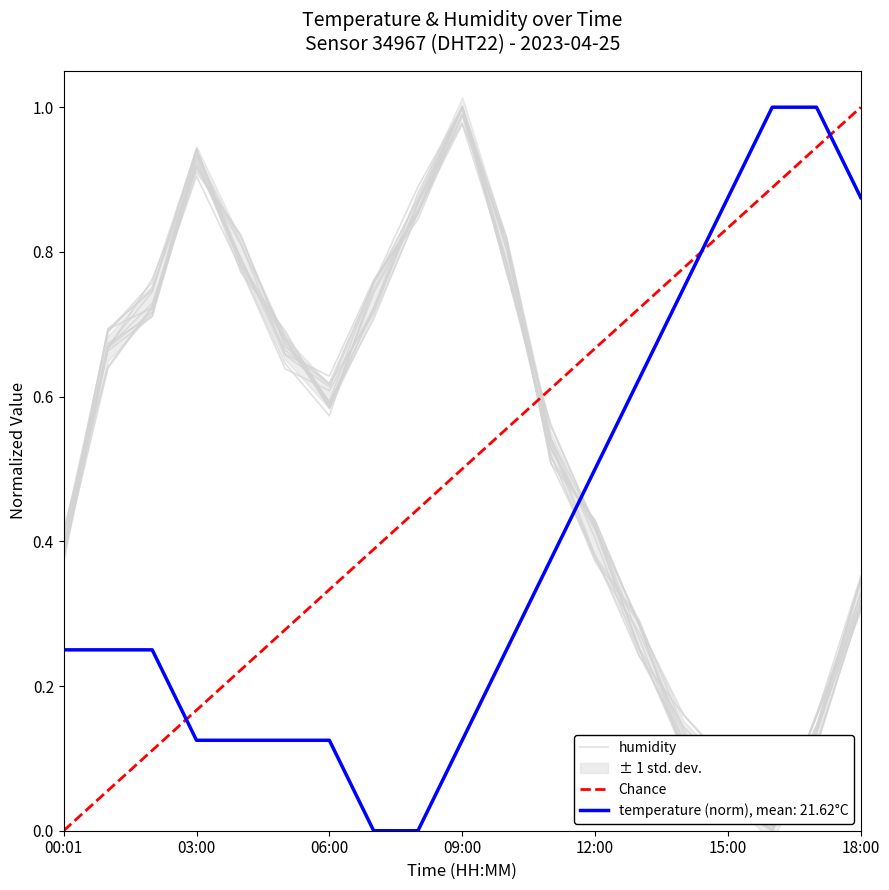

Between which two adjacent categories do humidity and temperature first intersect?

11:00 and 12:00